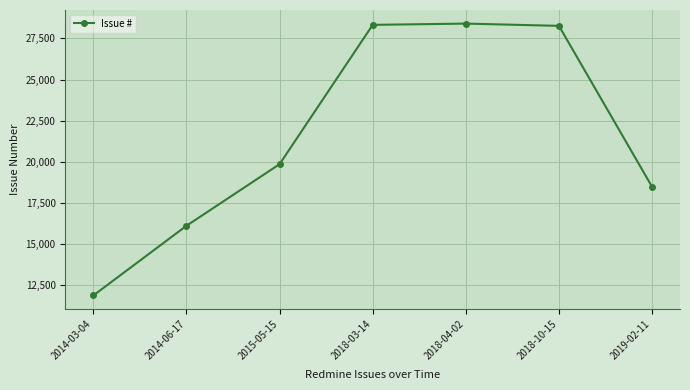

How many series are shown in this chart?

1